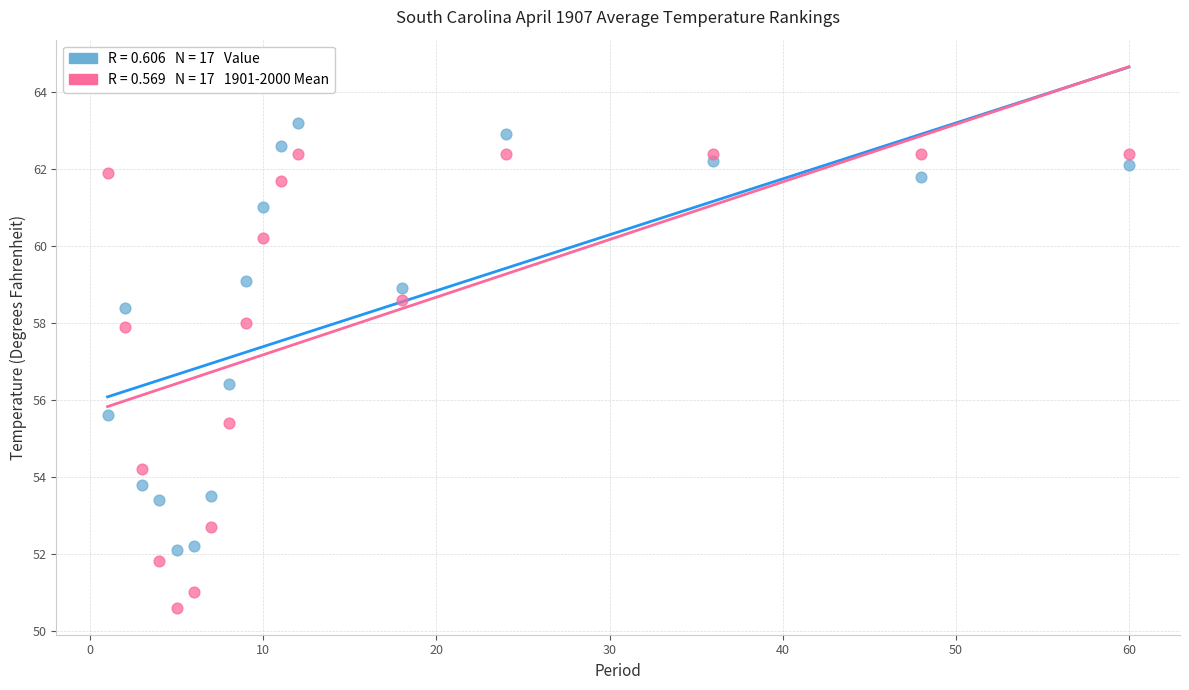

Across all data points, what is the range of X values (max minus min)?

59.0